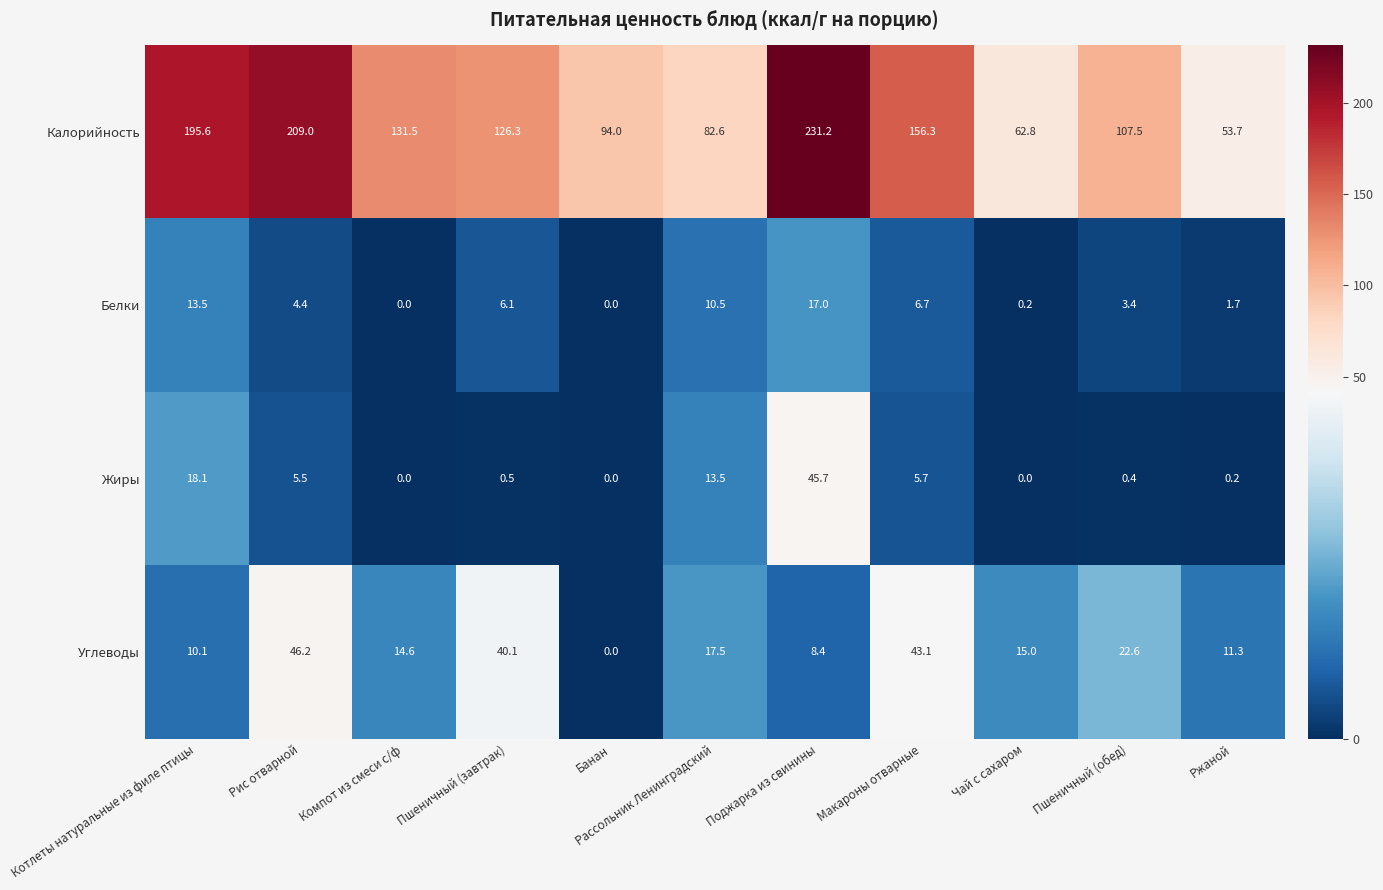

Where is Калорийность nearest to the value 142?

Компот из смеси с/ф